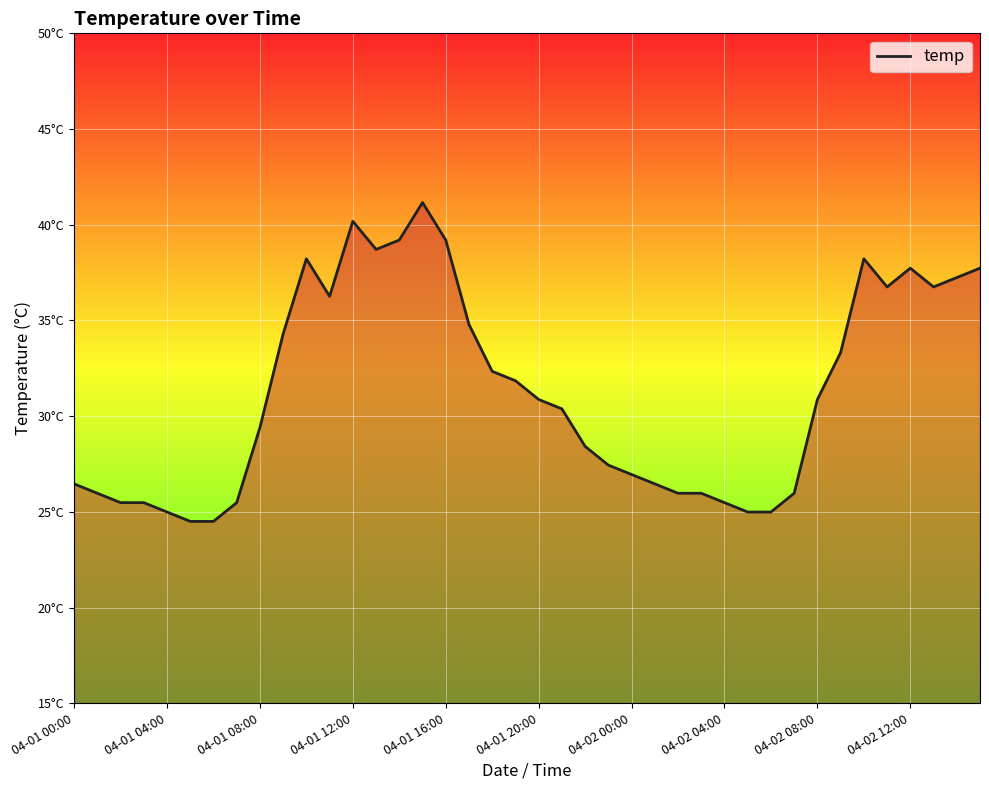

Is this an area chart (filled region under the line)?

Yes